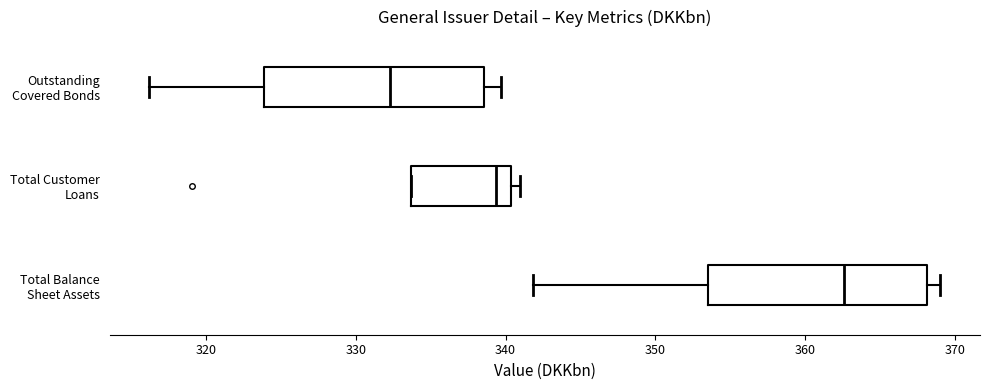

Where is the right edge of the box for Outstanding Covered Bonds on the x-axis? The values are not printed on the chart, so give them approximately, as read against the axis.

339